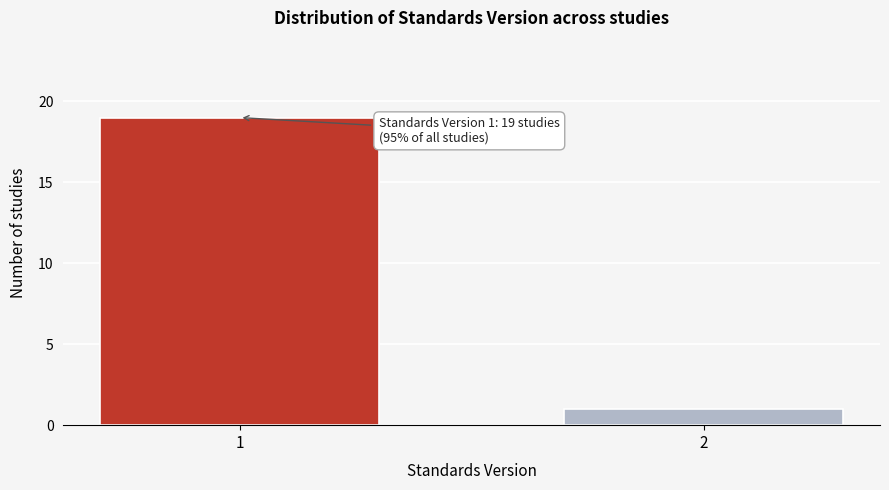

Reading left to right, what are all the values shown in this chart?

1=19	2=1